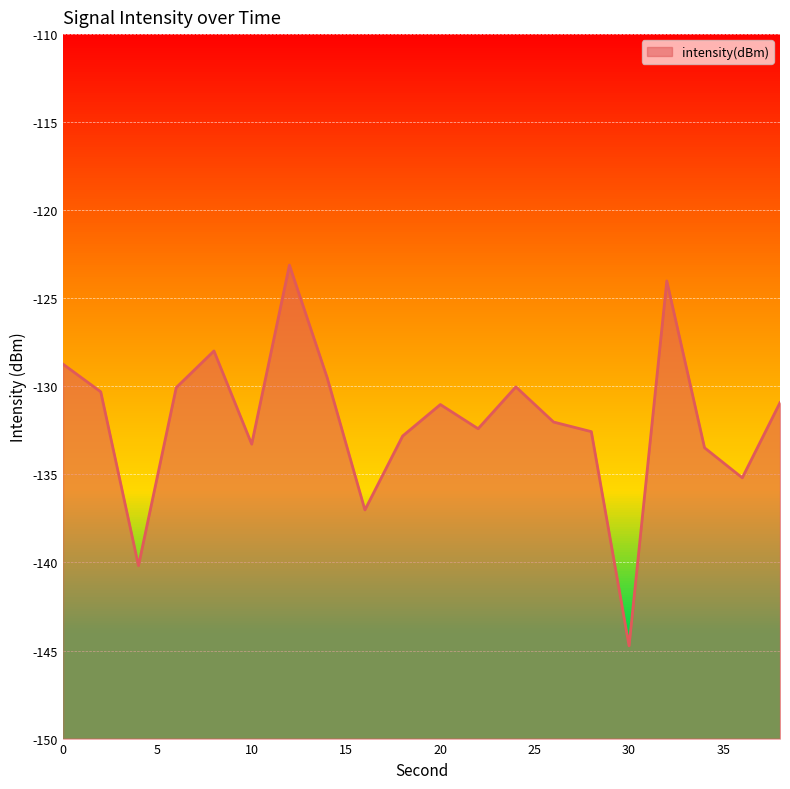

Rank the categories by value from lowest to highest.

30, 4, 16, 36, 34, 10, 18, 28, 22, 26, 20, 38, 2, 6, 24, 14, 0, 8, 32, 12